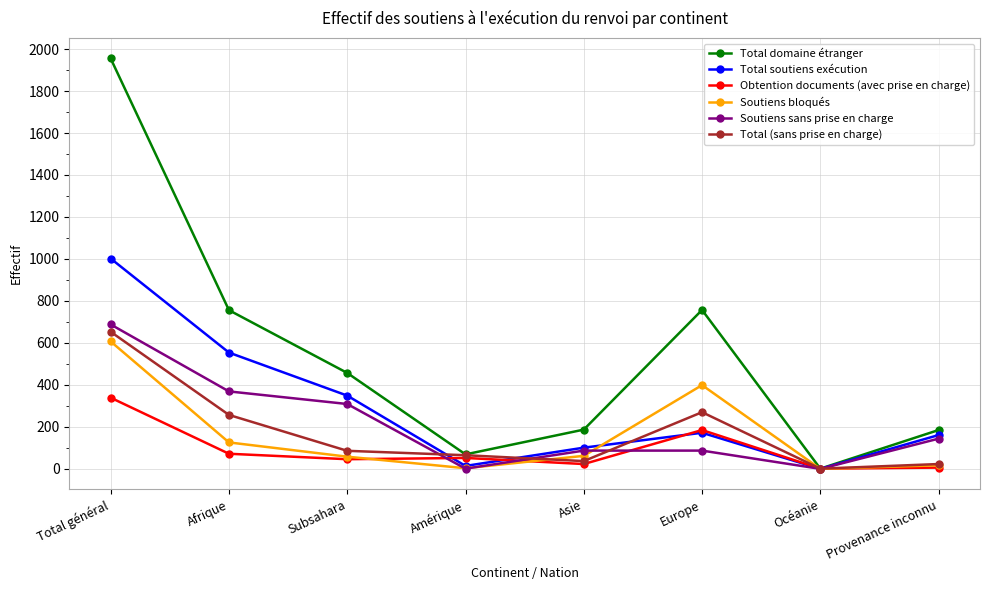

At which category is the sum across all series the highest?

Total général